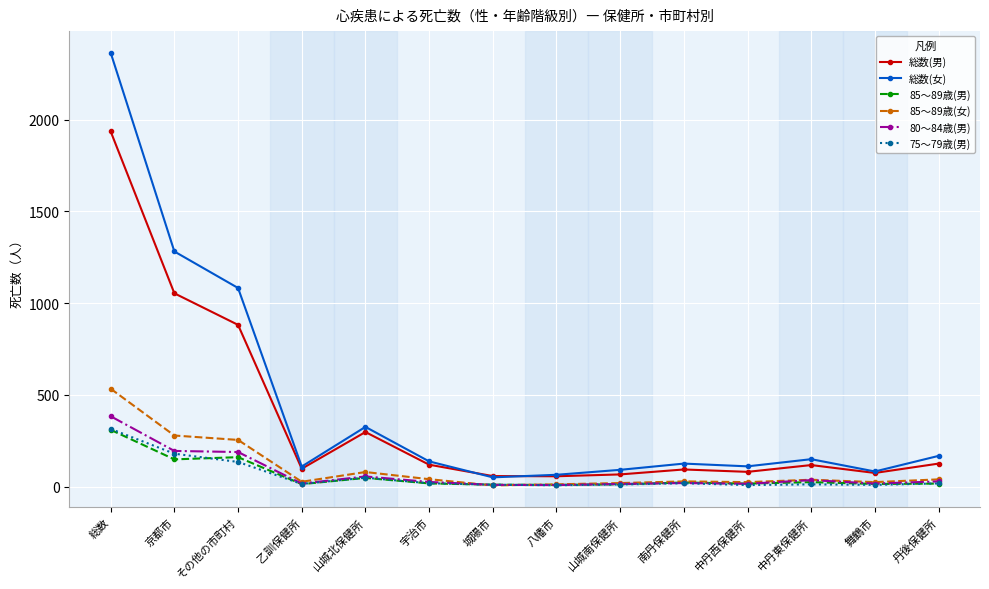

What is the total value across all series at 京都市?

3139